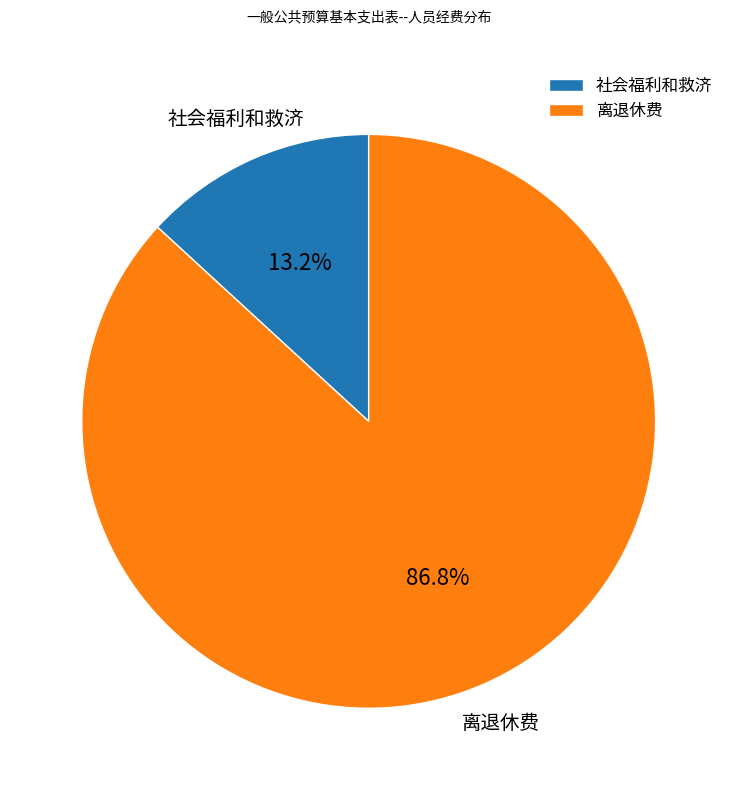

Count the number of slices in the pie.

2